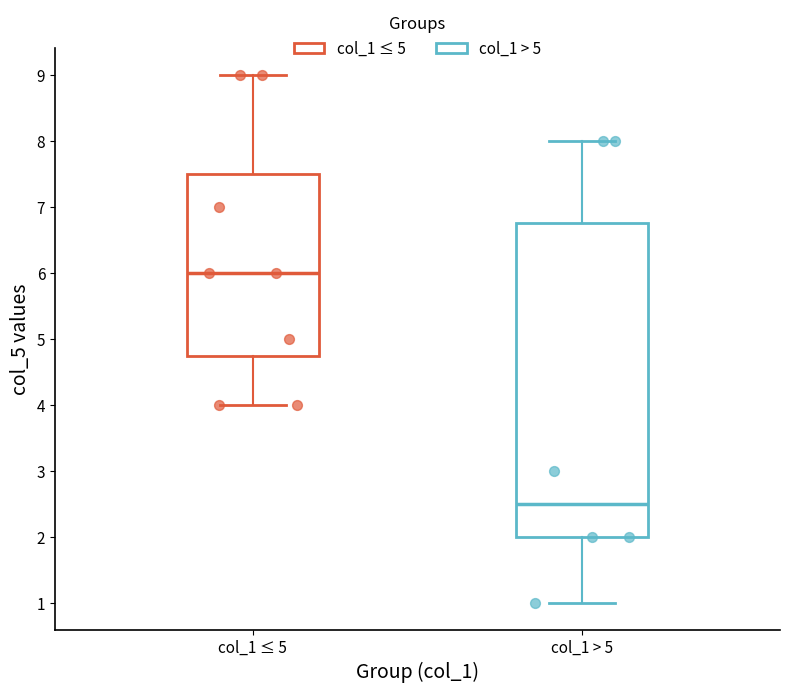

Which box's median line is the highest?

col_1 ≤ 5